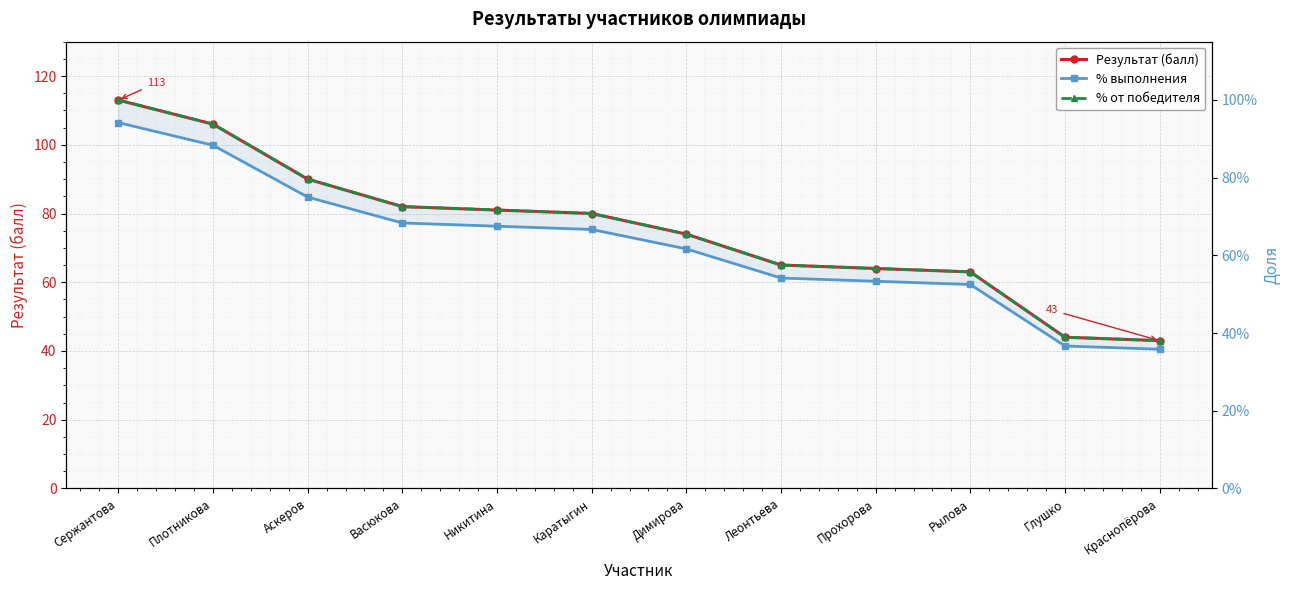

Rank the categories by % выполнения value from lowest to highest.

Краснопёрова, Глушко, Рылова, Прохорова, Леонтьева, Димирова, Каратыгин, Никитина, Васюкова, Аскеров, Плотникова, Сержантова